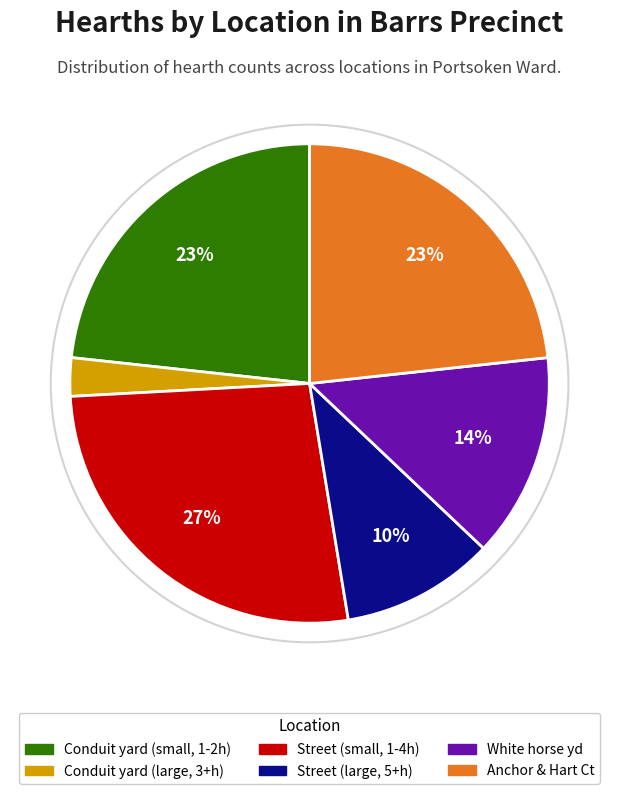

Is there any slice that represents more than half of the pie?

No